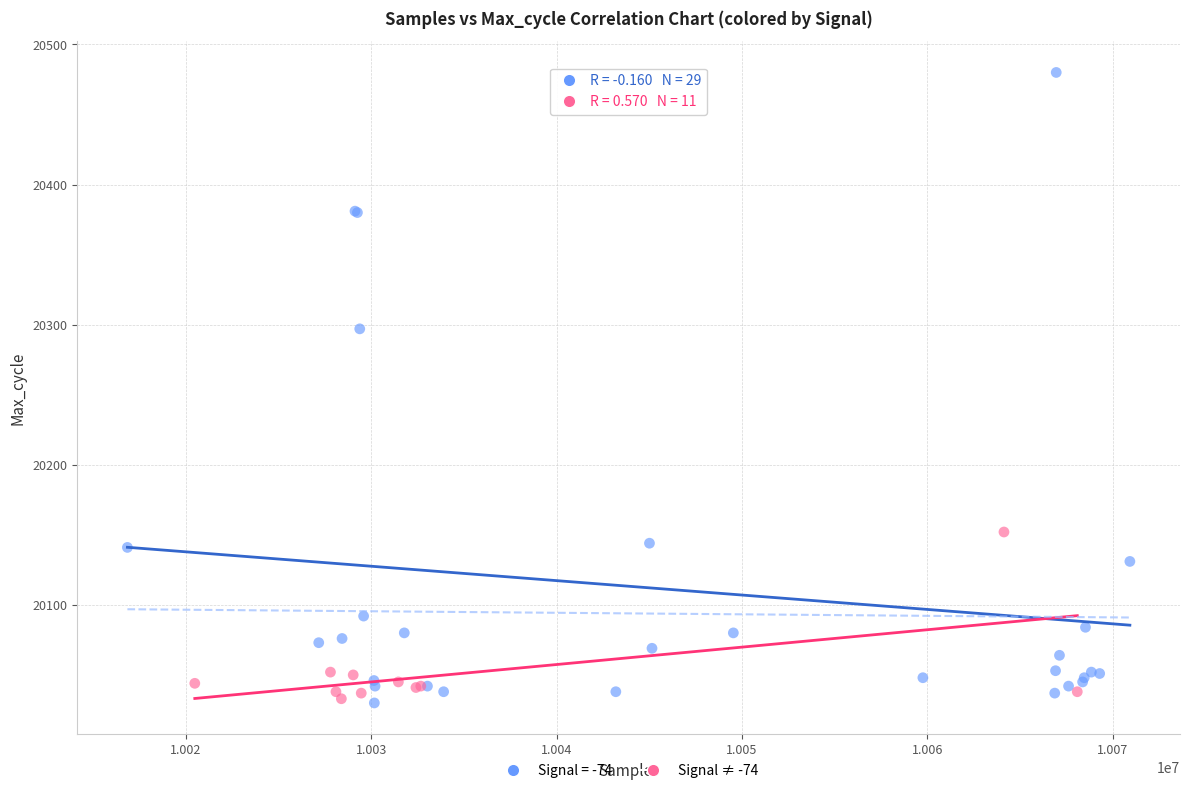

Which series has the largest Y range (max minus min)?

Signal = -74